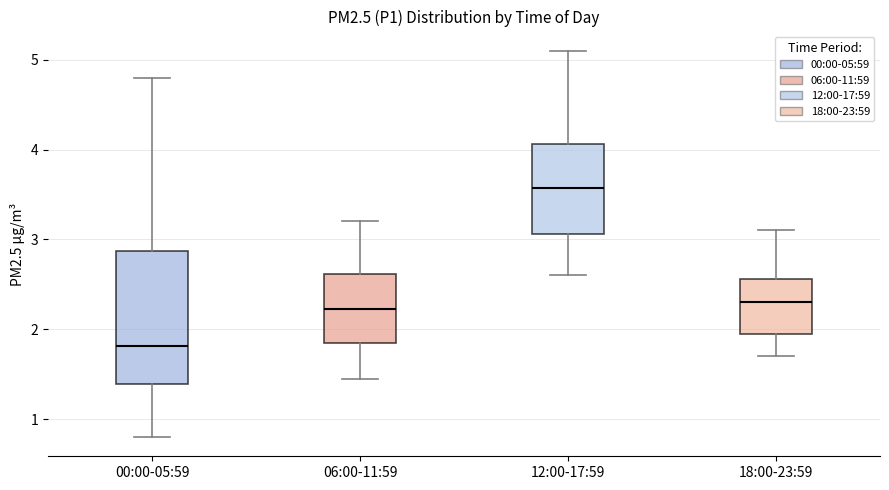

Reading left to right, read every box against the y-axis: the position of its median line, the range the box covers, and the ends of its whiskers. The values are not printed on the chart, so give them approximately, as read against the axis.

00:00-05:59: median 1.8, box 1.4 to 2.9, whiskers 0.8 to 4.8
06:00-11:59: median 2.2, box 1.9 to 2.6, whiskers 1.5 to 3.2
12:00-17:59: median 3.6, box 3.1 to 4.1, whiskers 2.6 to 5.1
18:00-23:59: median 2.3, box 2.0 to 2.6, whiskers 1.7 to 3.1